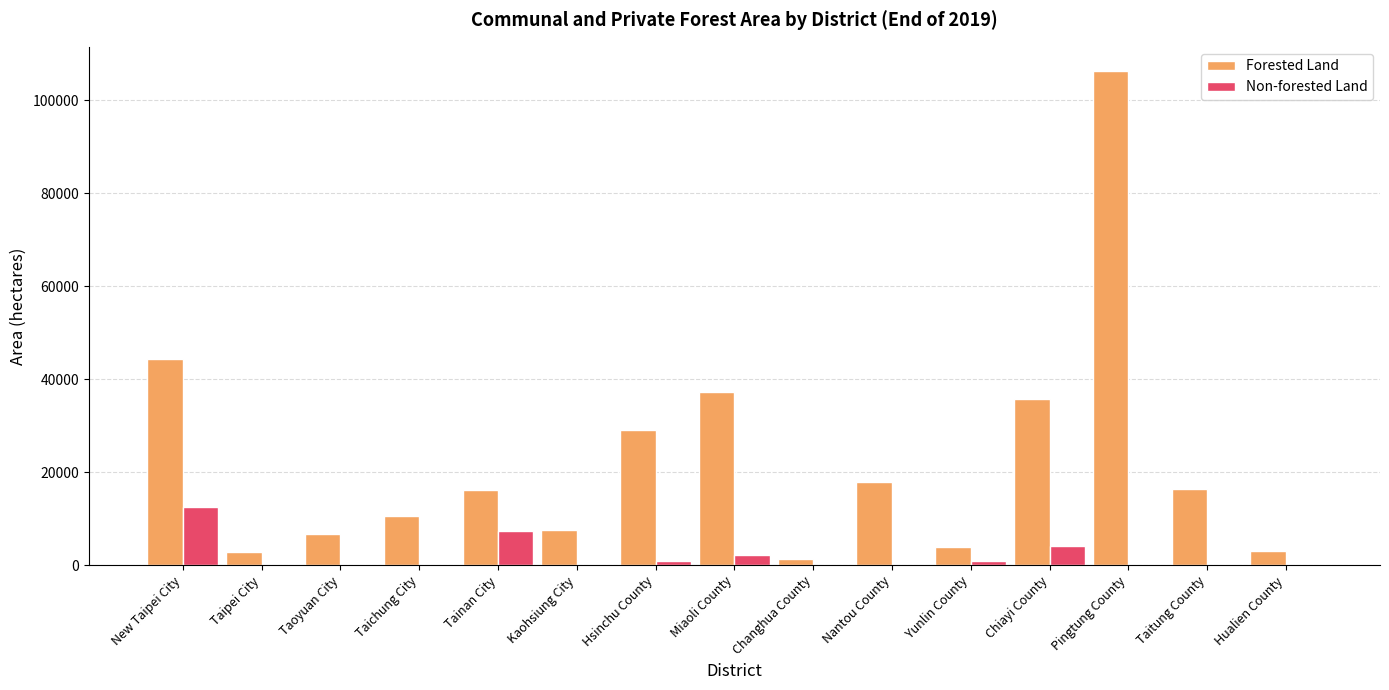

What are all the series names shown in the legend?

Forested Land, Non-forested Land